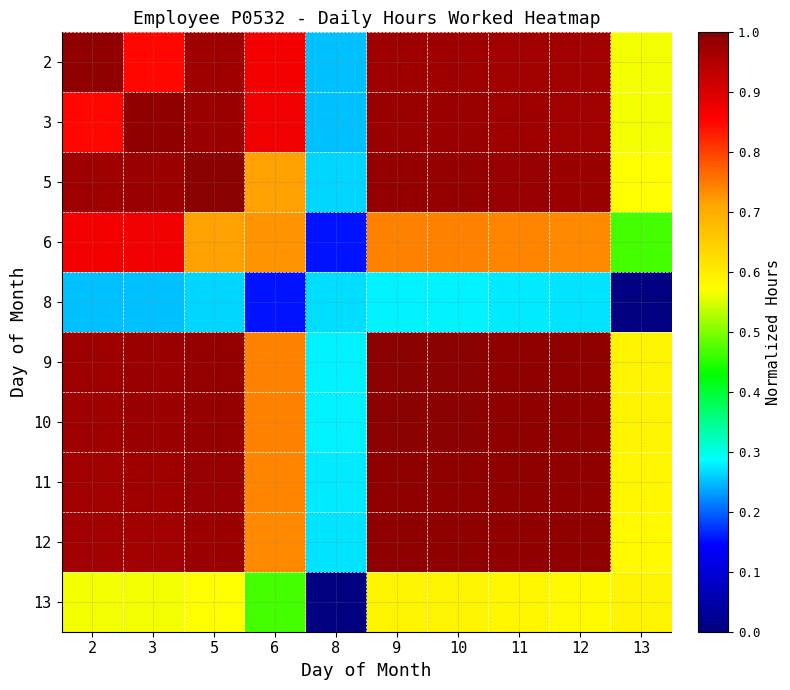

List the series in order of their peak value, highest first.

5, 9, 10, 11, 12, 3, 2, 6, 13, 8